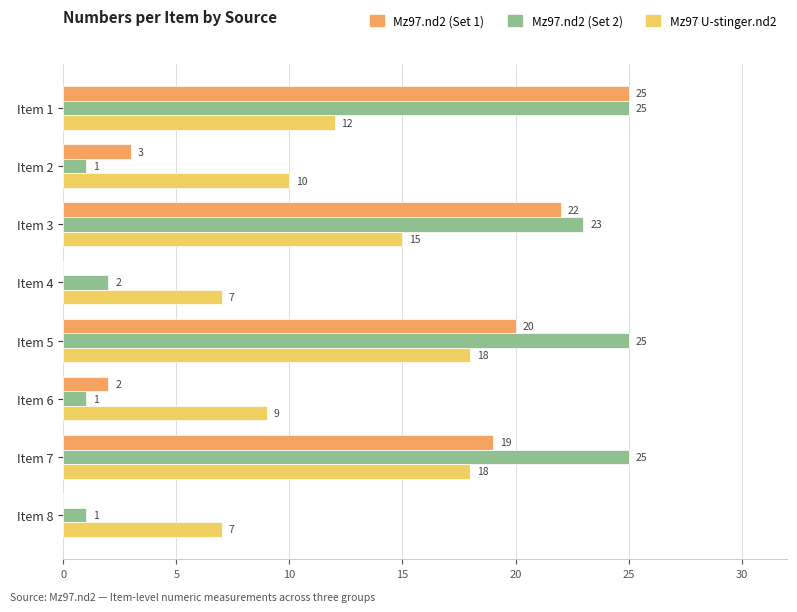

Which series has the largest total across all categories?

Mz97.nd2 (Set 2)